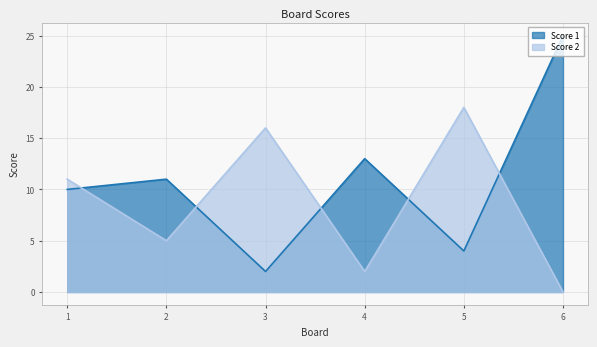

How many interior local valleys does the Score 2 series have?

2